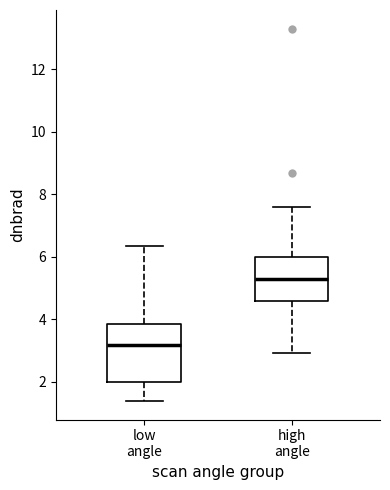

Where is the upper edge of the box for high angle on the y-axis? The values are not printed on the chart, so give them approximately, as read against the axis.

6.0